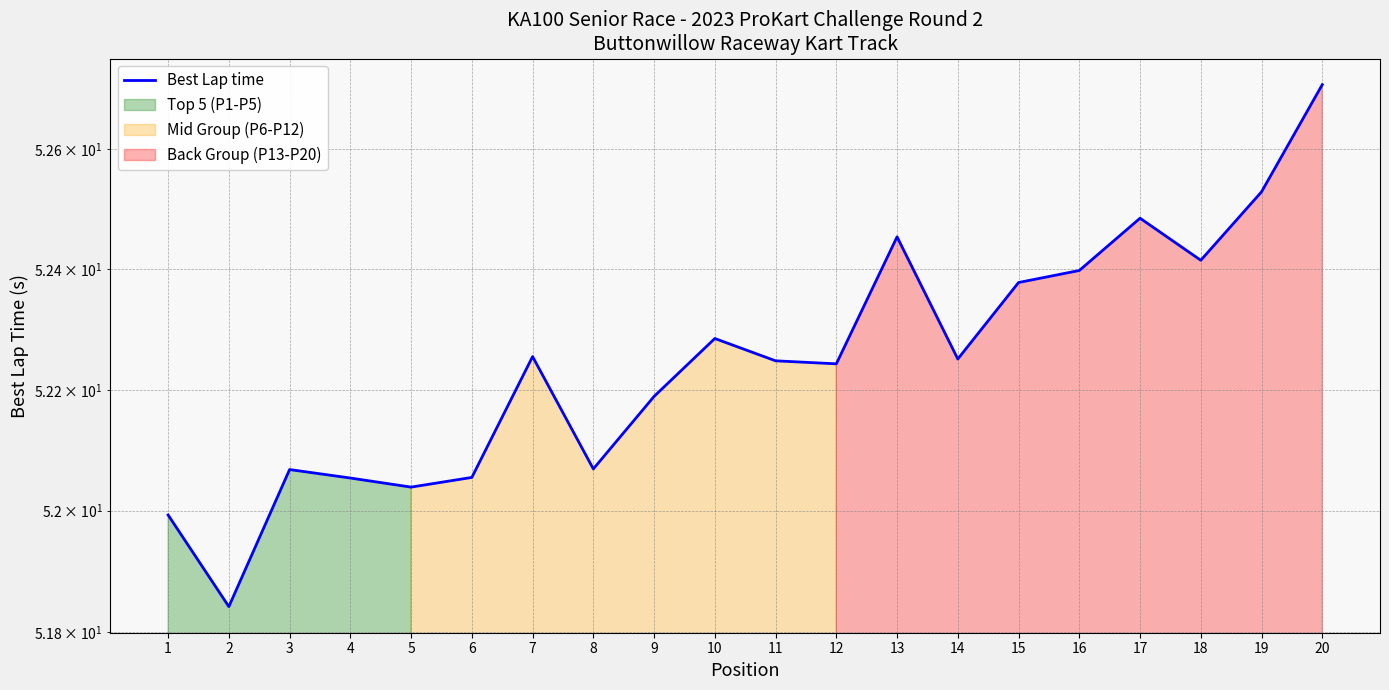

List the labels in order of value, smallest first.

2, 1, 5, 4, 6, 3, 8, 9, 12, 11, 14, 7, 10, 15, 16, 18, 13, 17, 19, 20